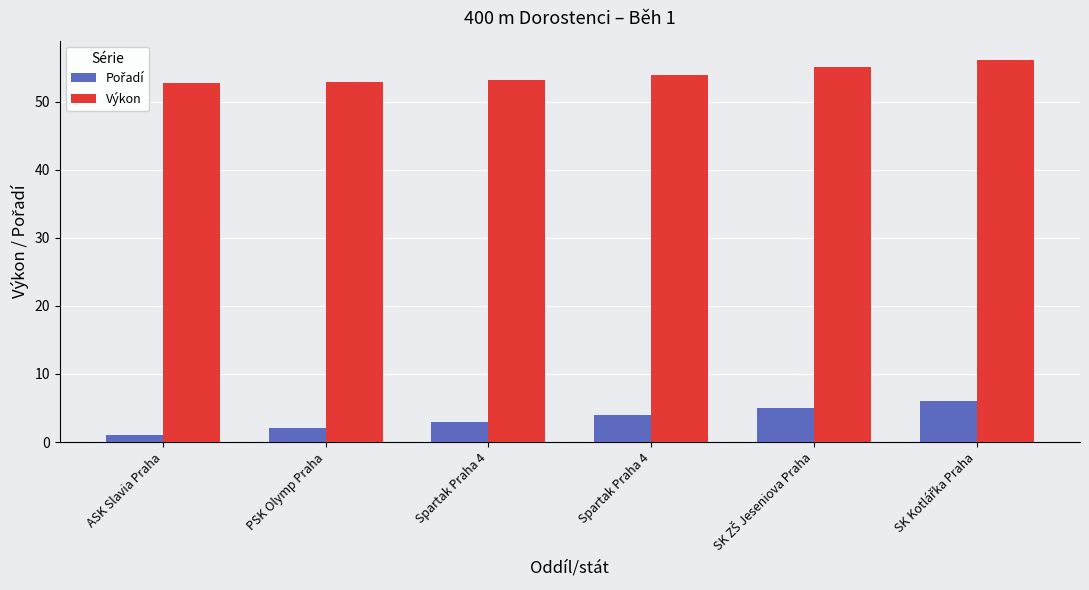

How many series are shown in this chart?

2